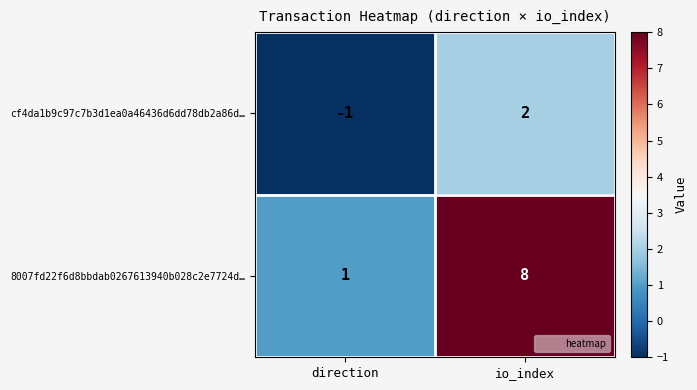

Reading left to right, what are all the values shown in this chart?

cf4da1b9c97c7b3d1ea0a46436d6dd78db2a86d…: direction=-1	io_index=2
8007fd22f6d8bbdab0267613940b028c2e7724d…: direction=1	io_index=8